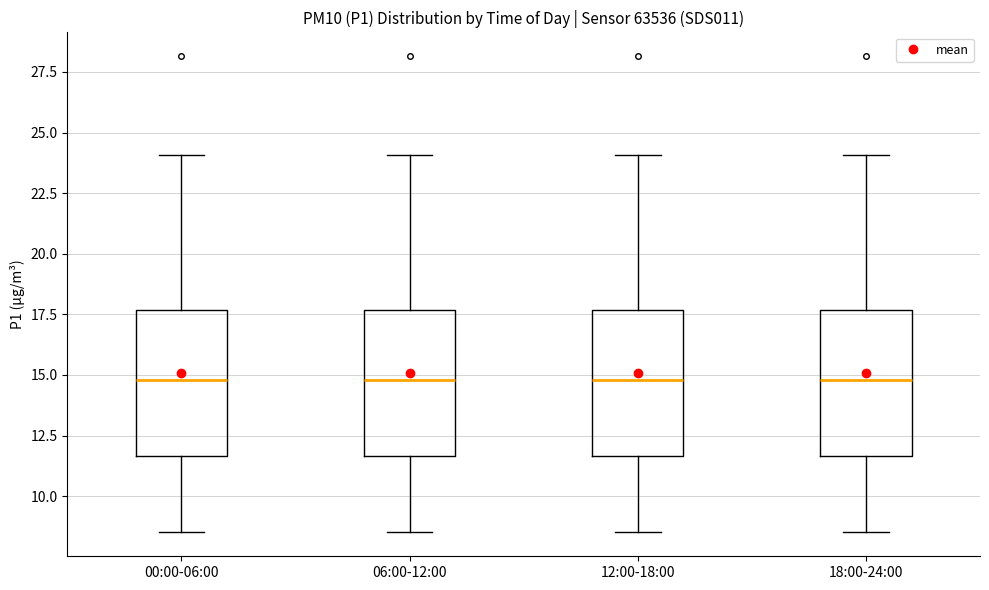

Where does the upper whisker of the box for 06:00-12:00 end on the y-axis? The values are not printed on the chart, so give them approximately, as read against the axis.

24.0